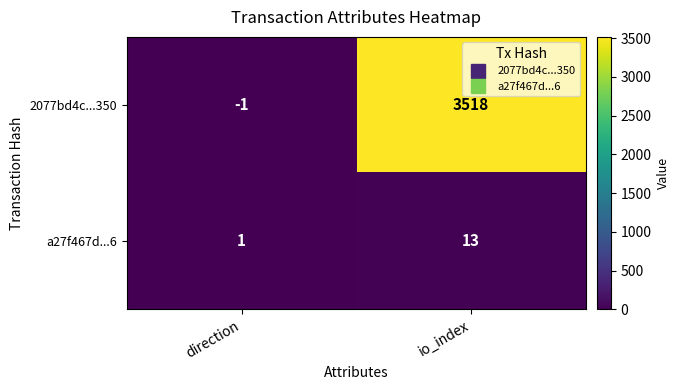

What is the difference between the highest and lowest values at io_index?

3505